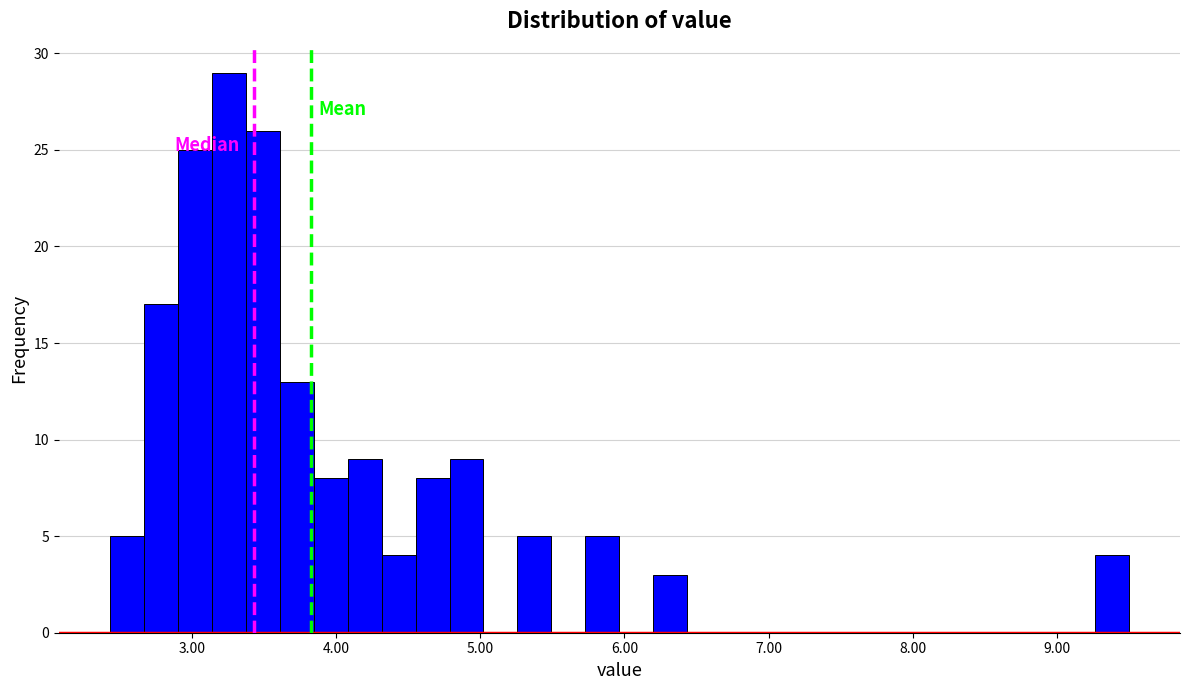

Read against the x-axis, roughly where is the centre of the tallest bar?

3.3